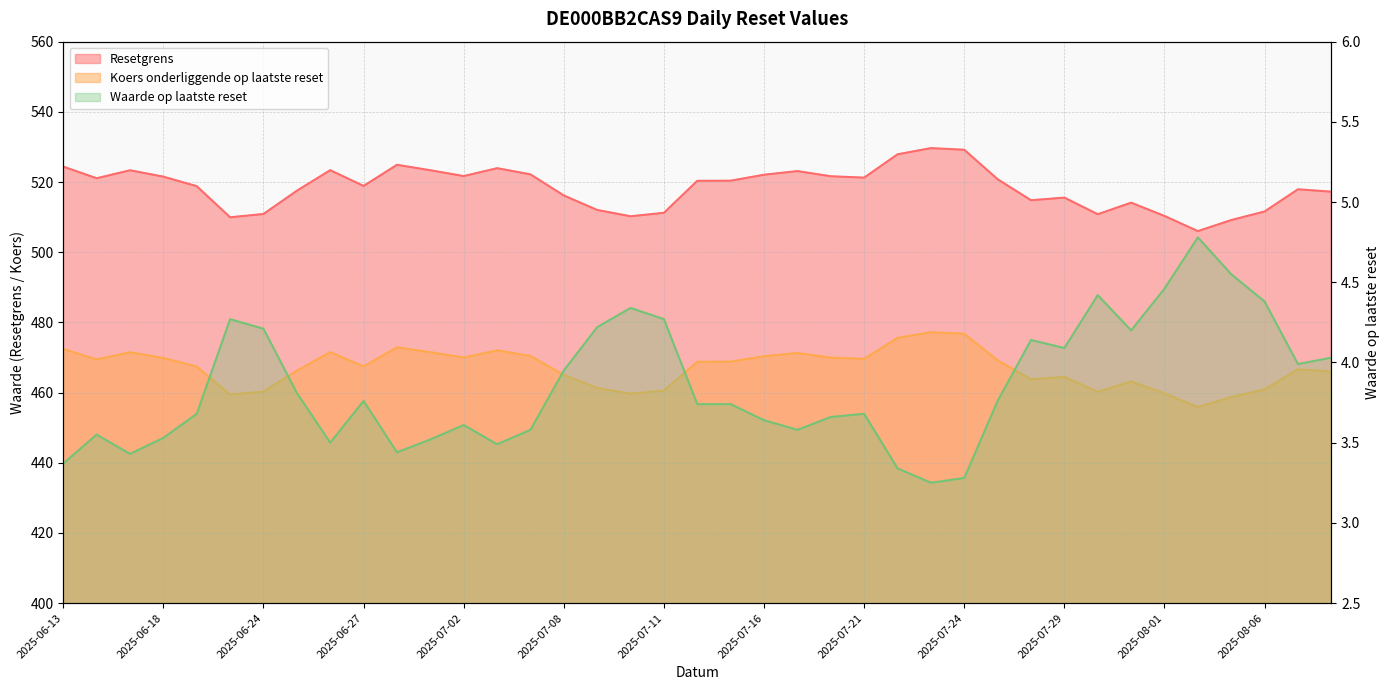

True or false: the data shows 2.3 at 26.

False